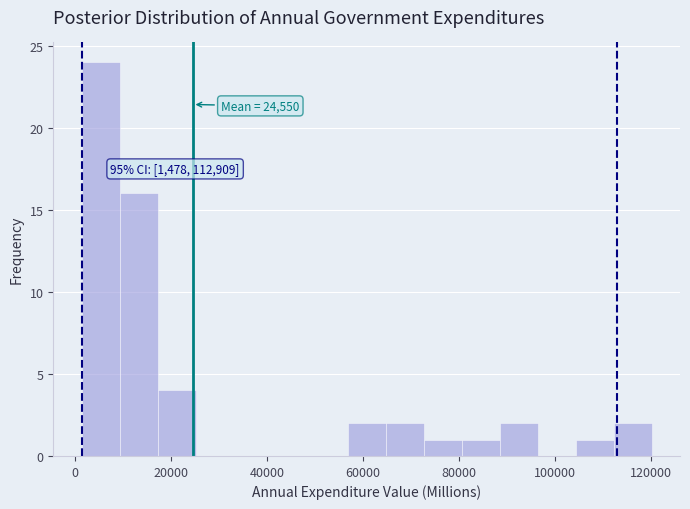

Around what value on the x-axis is the tallest bar? Give the approximate position of its centre, as read against the axis.

6000